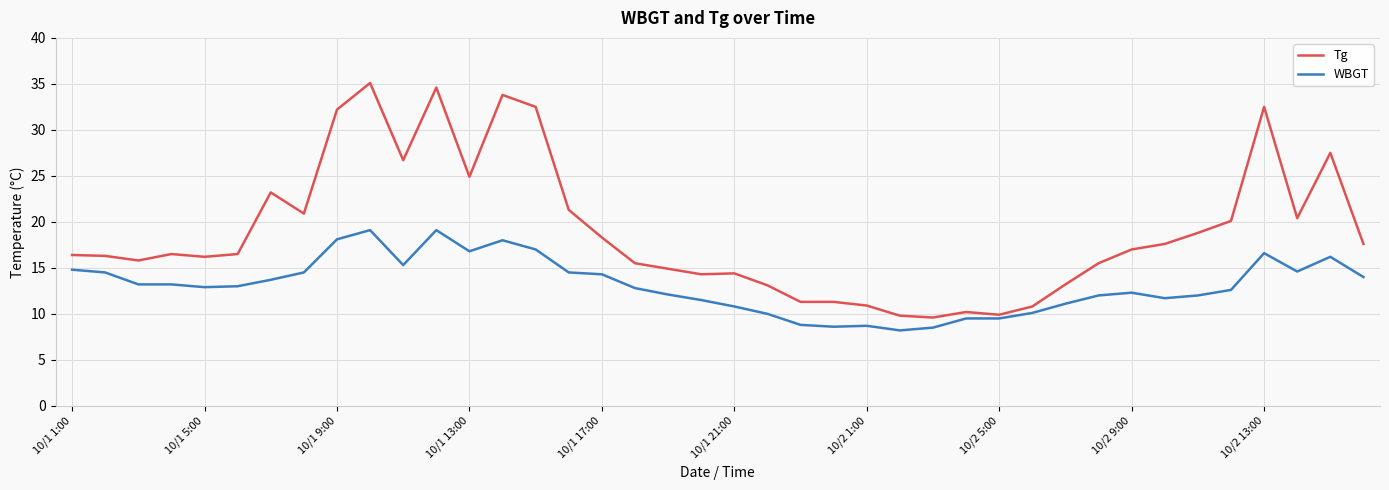

What is the maximum value for Tg?

35.1